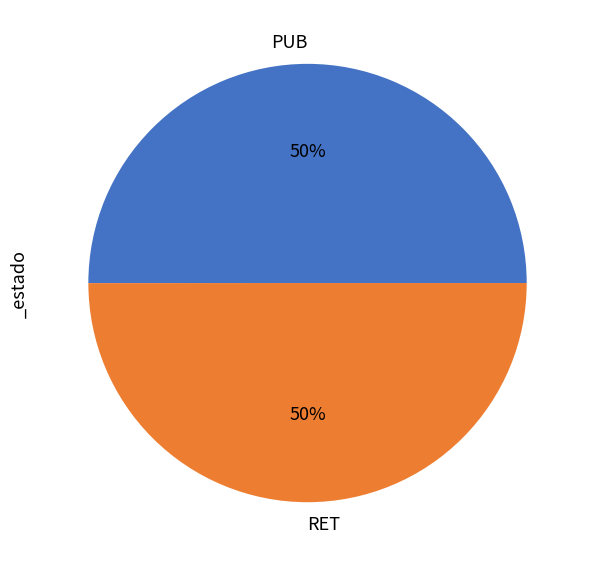

To the nearest percent, what portion does PUB represent?

50%